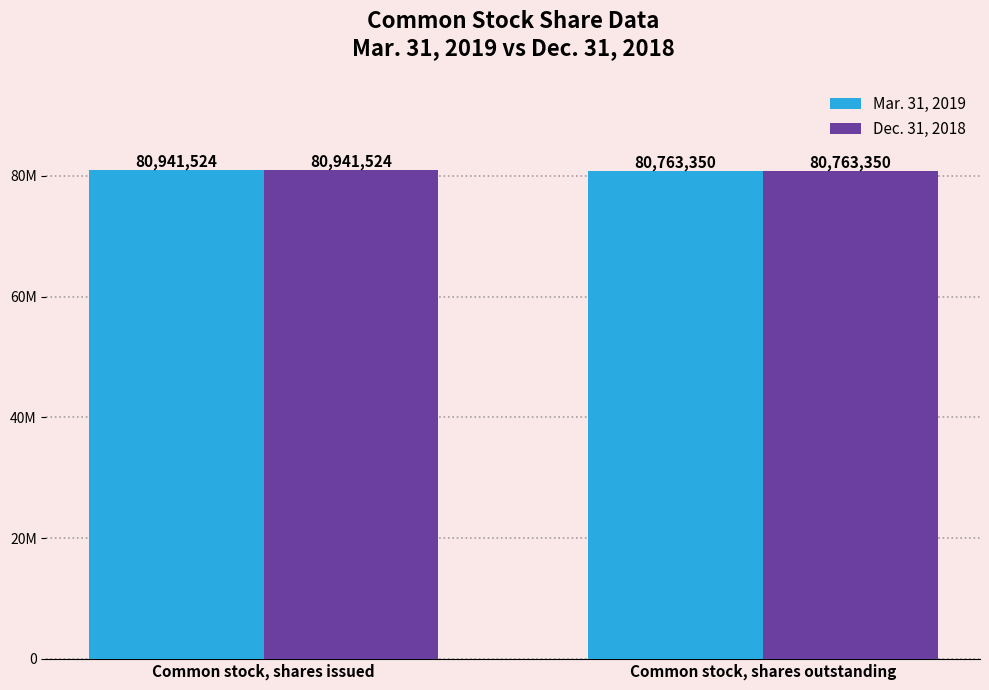

At which category is the sum across all series the highest?

Common stock, shares issued